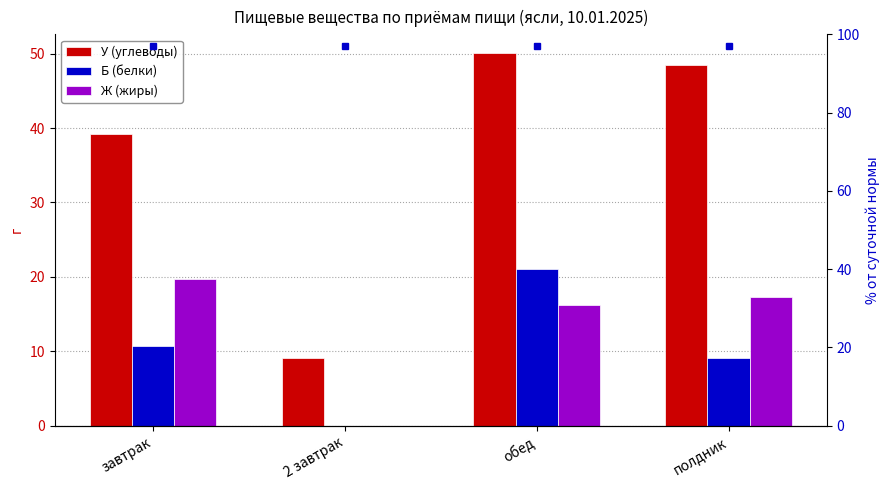

Reading left to right, extract all data points from this chart.

У (углеводы): 39.1	9.1	50.1	48.5
Б (белки): 10.7	0.0	21.0	9.1
Ж (жиры): 19.8	0.0	16.3	17.3